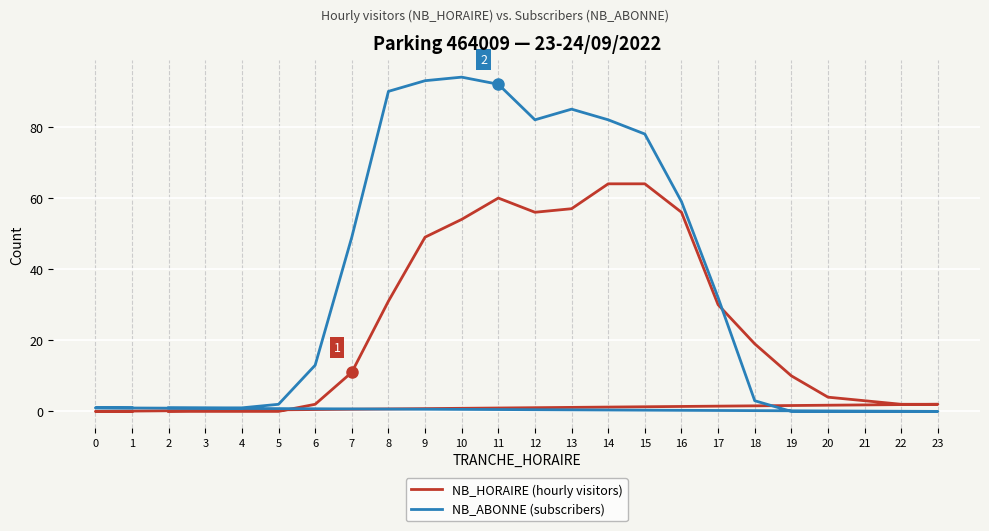

Which label corresponds to the largest value in the chart?

10